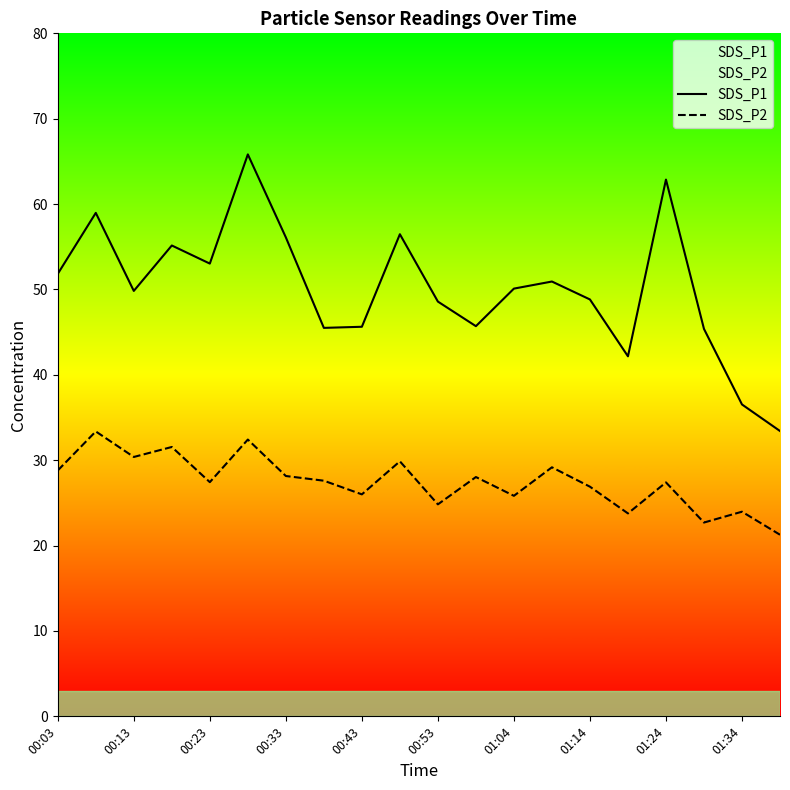

How many interior local peaks does the SDS_P1 series have?

6